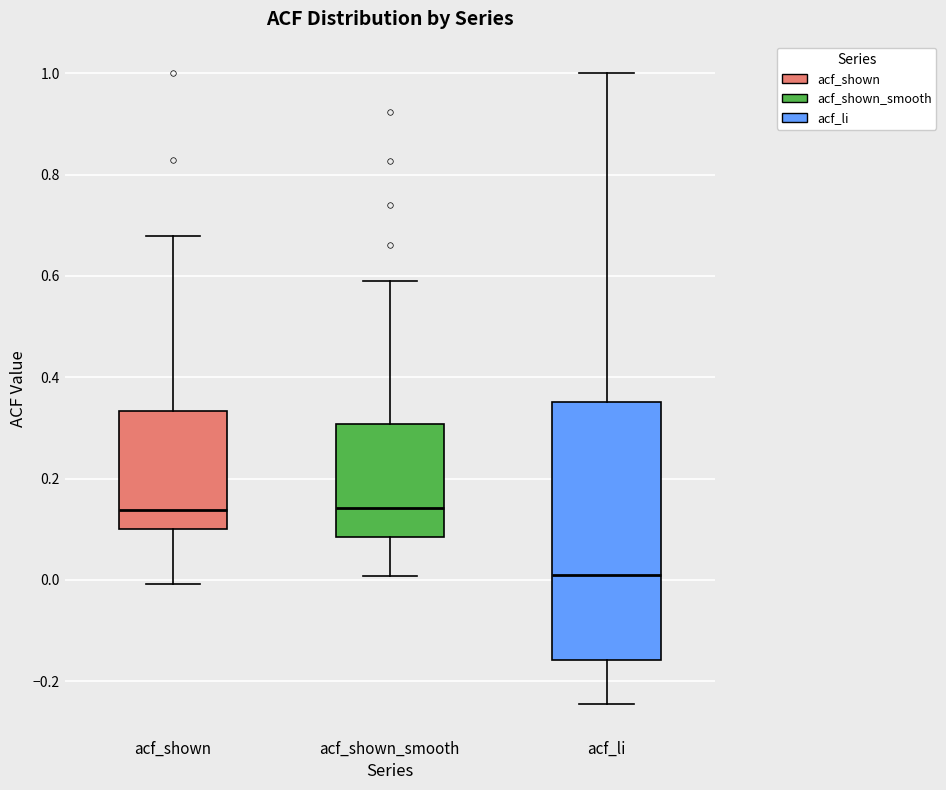

Where does the upper whisker of the box for acf_shown end on the y-axis? The values are not printed on the chart, so give them approximately, as read against the axis.

0.68